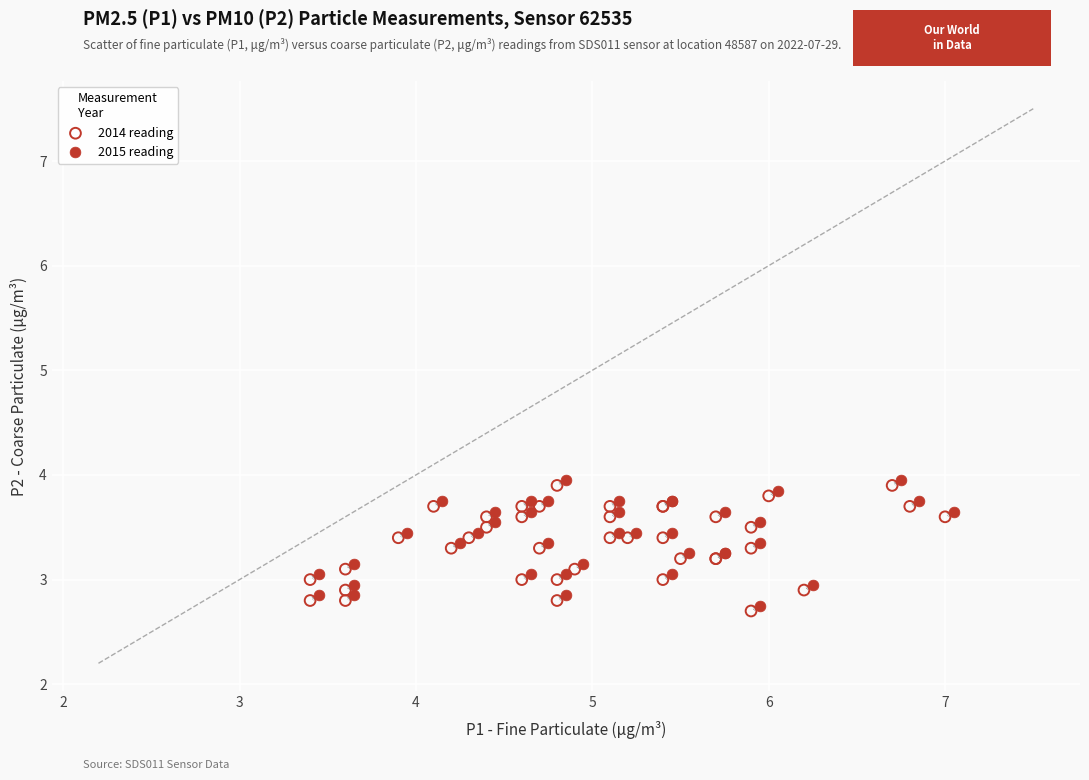

What are all the series names shown in the legend?

2014 reading, 2015 reading